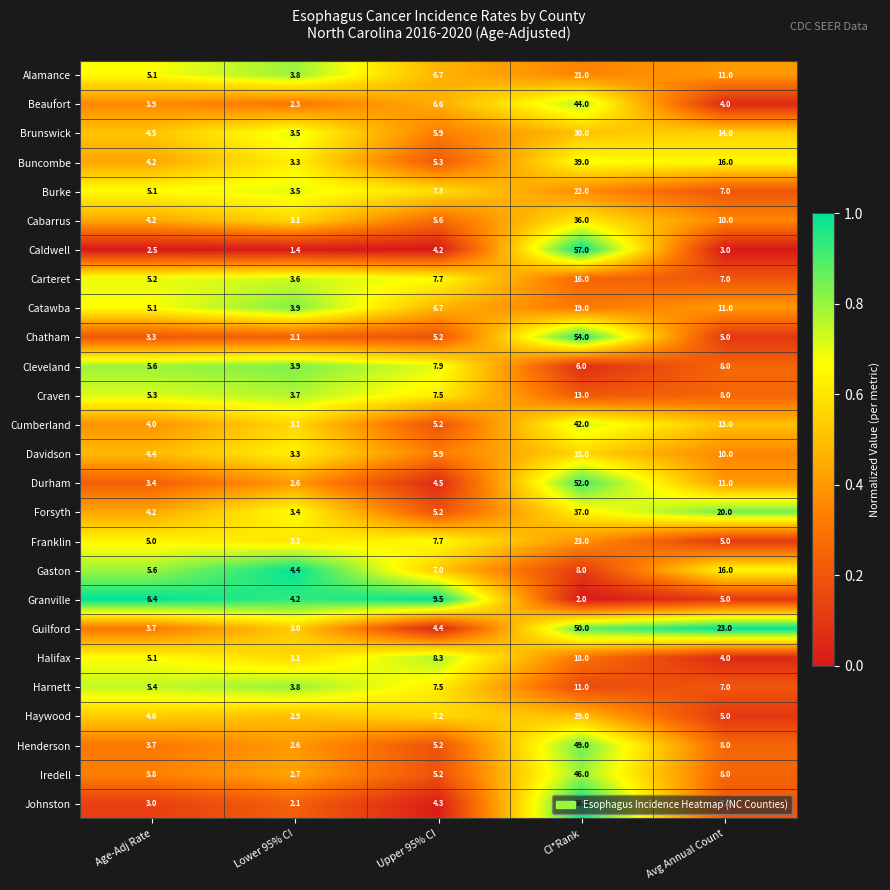

True or false: Caldwell has a value of 4.7 at Avg Annual Count.

False